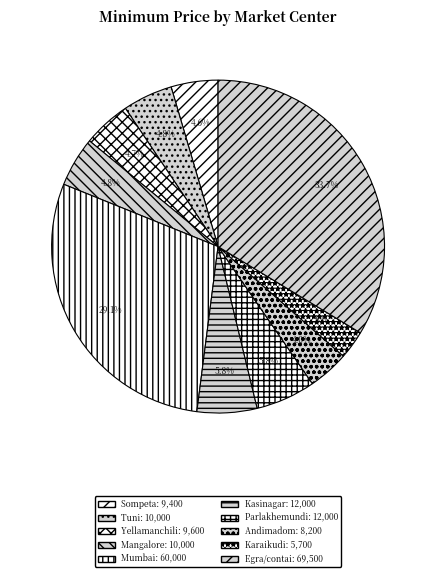

To the nearest percent, what is the average slice percentage?

10%